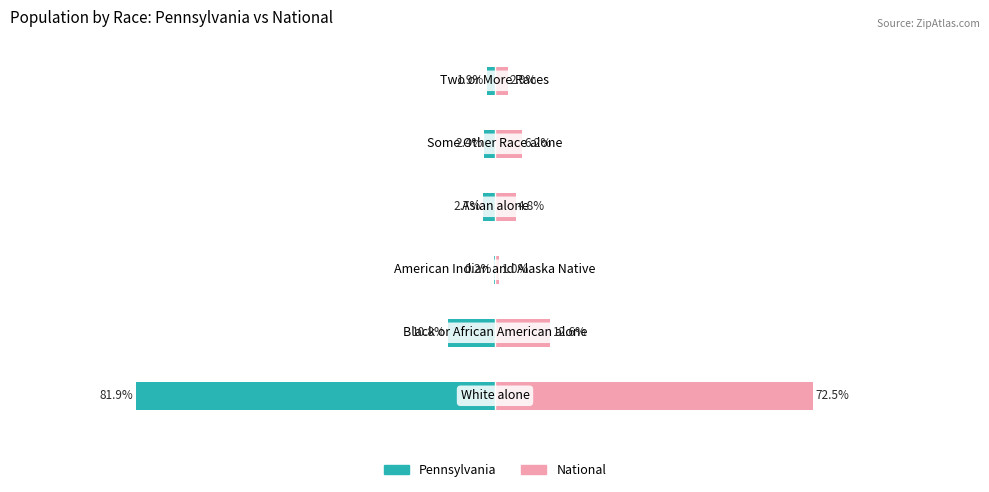

The value of Pennsylvania at 3 is -2.7. True or false?

True